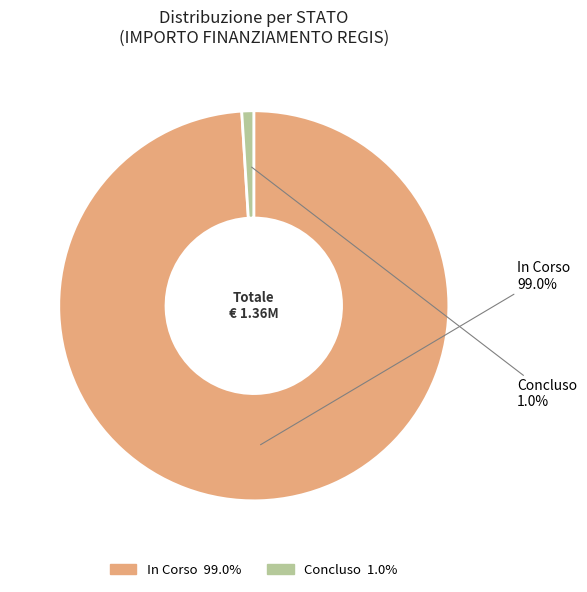

What is the largest slice in the pie chart?

In Corso